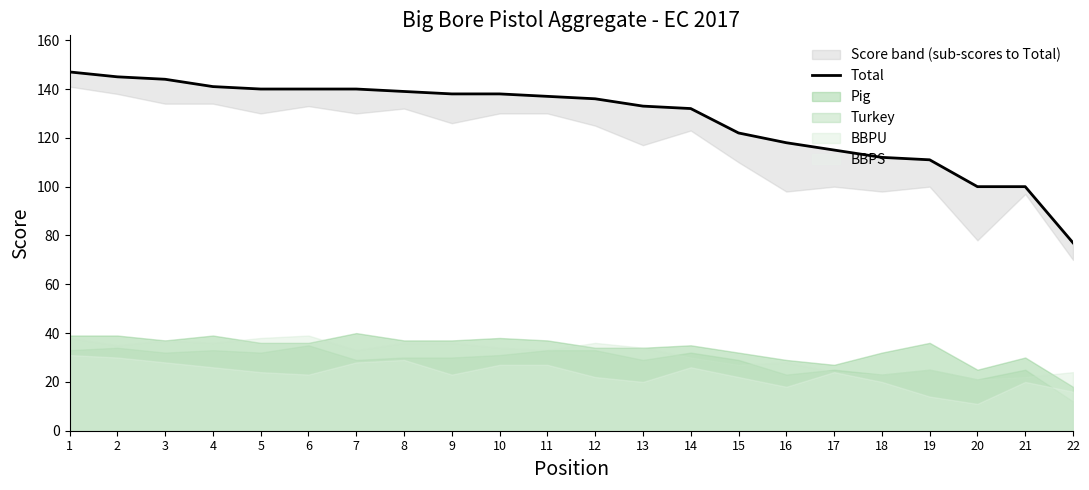

The chart shows a value of 242 at 3. True or false?

False